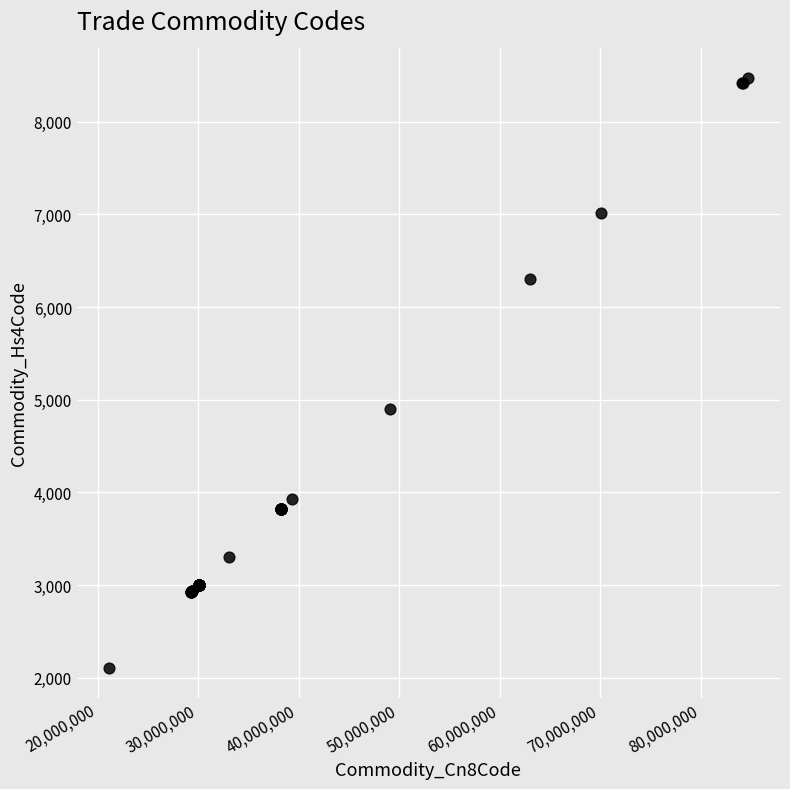

What Y value in the scatter plot is closest to 5288?

4901